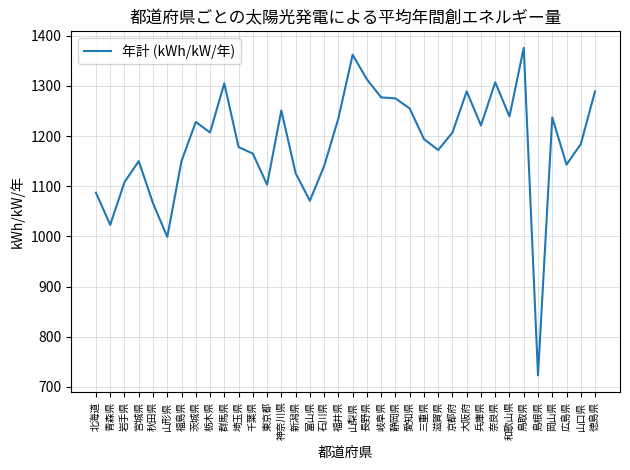

Which category has the highest value across all series?

鳥取県